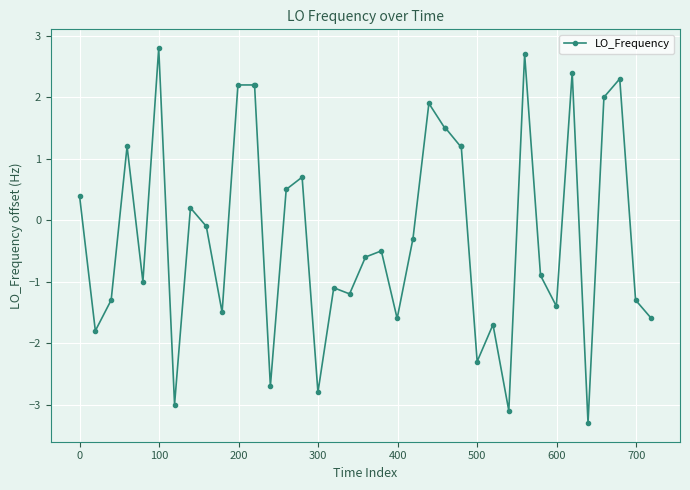

True or false: the data has more than 2 interior local peaks.

True